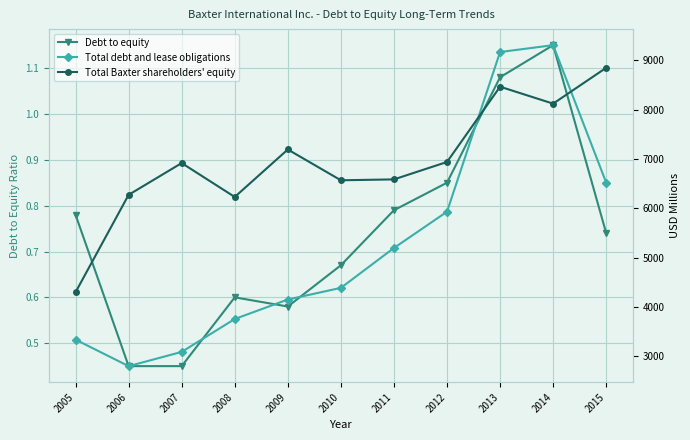

Which series has the largest total across all categories?

Total Baxter shareholders' equity